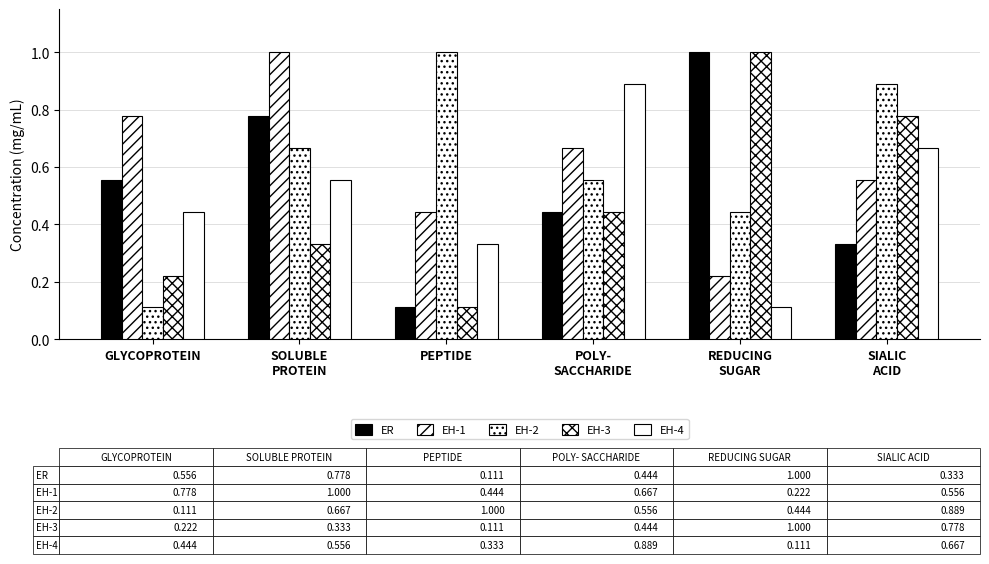

Are the bars horizontal?

No